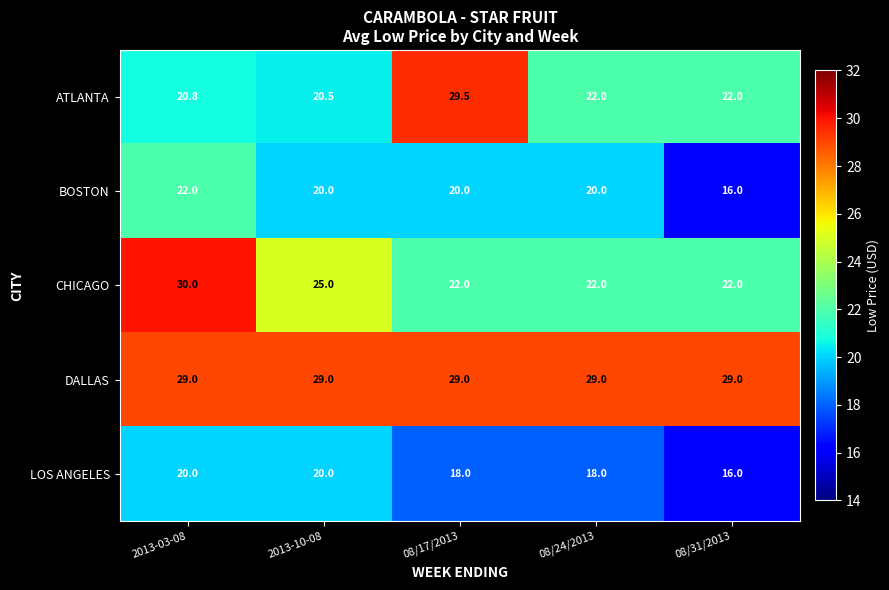

The value of DALLAS at 08/17/2013 is 29.0. True or false?

True